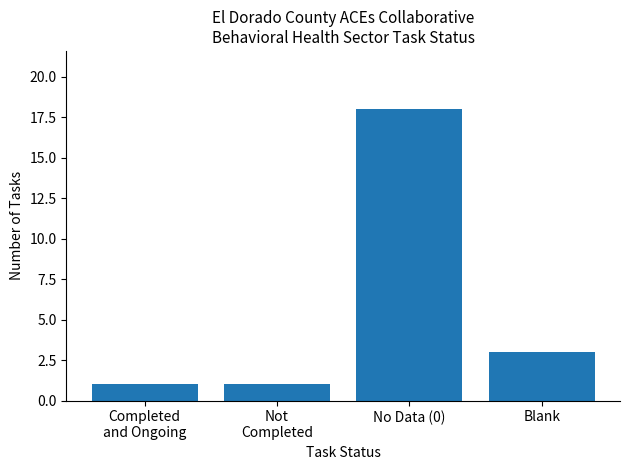

Between No Data (0) and Blank, which is larger?

No Data (0)